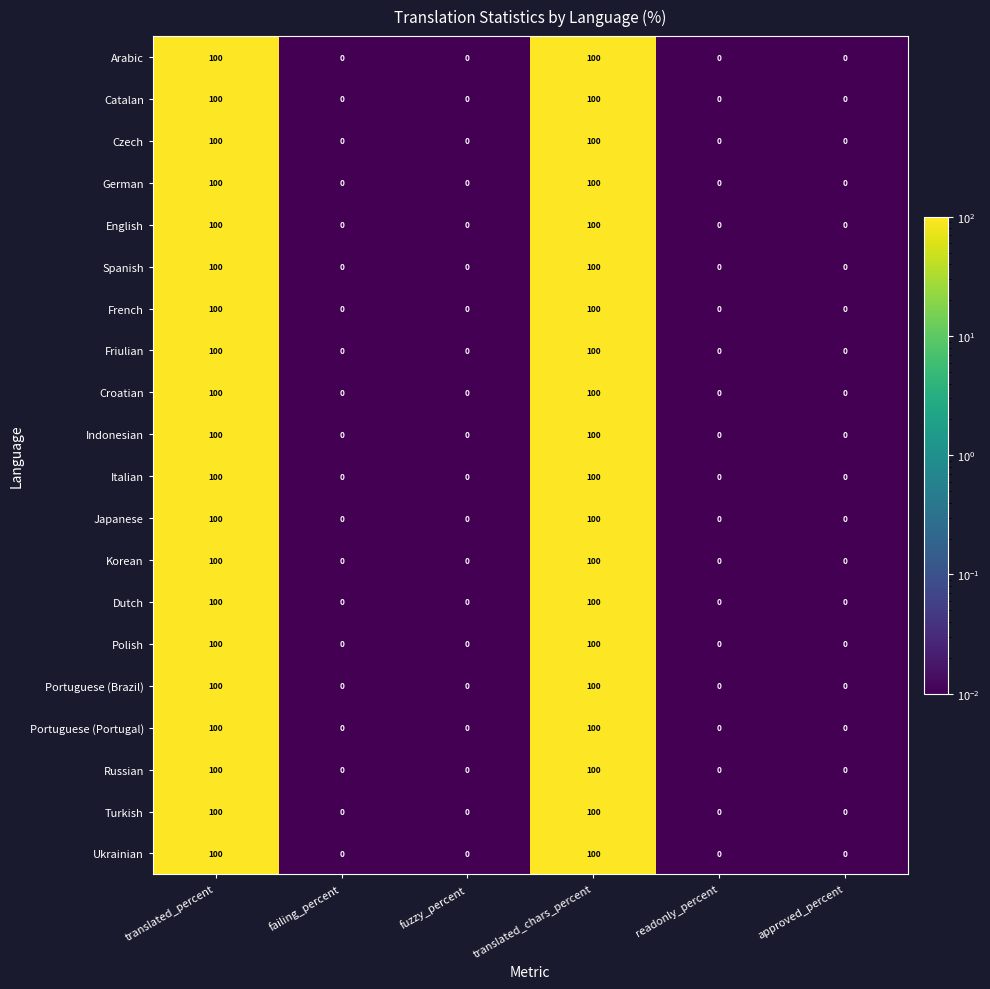

The Croatian series shows 41 at fuzzy_percent. True or false?

False